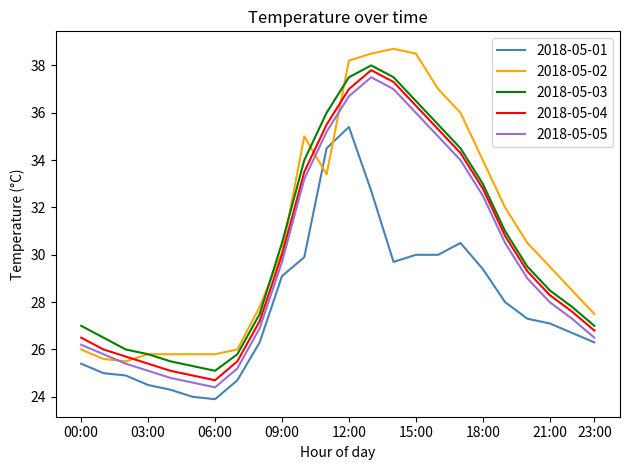

True or false: 2018-05-01 and 2018-05-03 intersect in this chart.

False